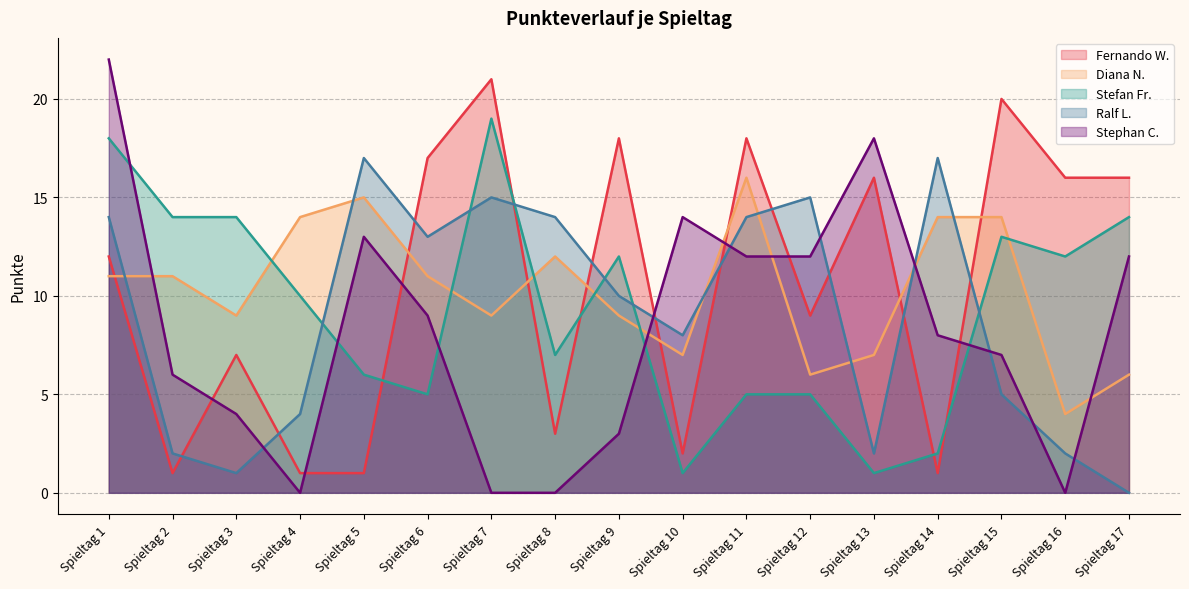

Is the value of Stefan Fr. at Spieltag 5 greater than the value of Ralf L. at Spieltag 7?

No